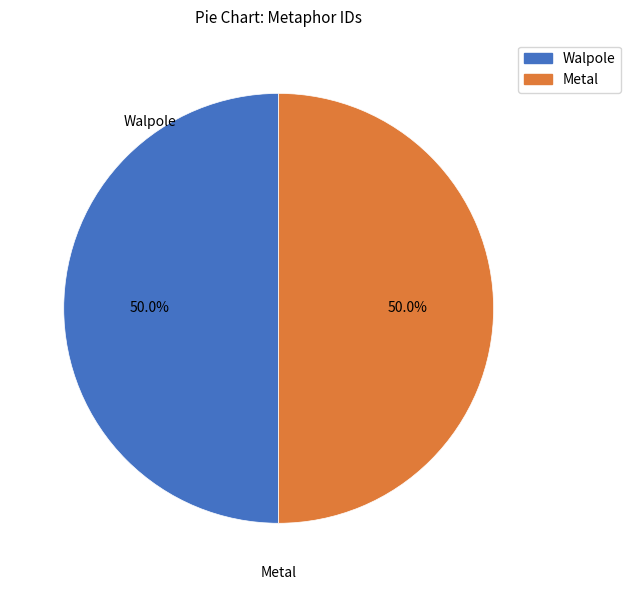

To the nearest percent, what portion does Metal represent?

50%